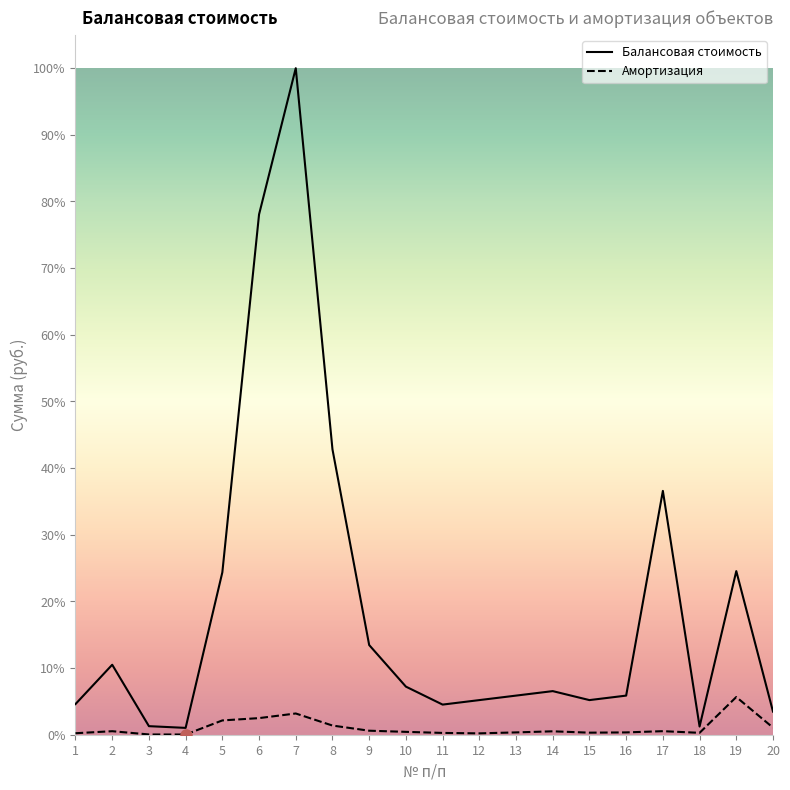

Rank the series by their average value, from lowest to highest.

Амортизация, Балансовая стоимость